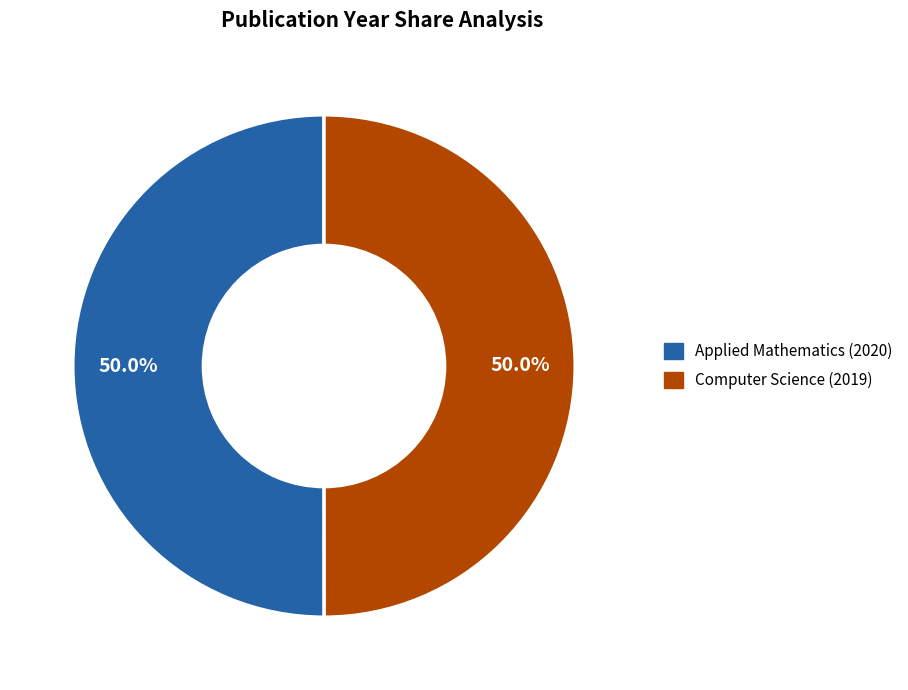

What percentage do Applied Mathematics (2020) and Computer Science (2019) together represent?

100.0%